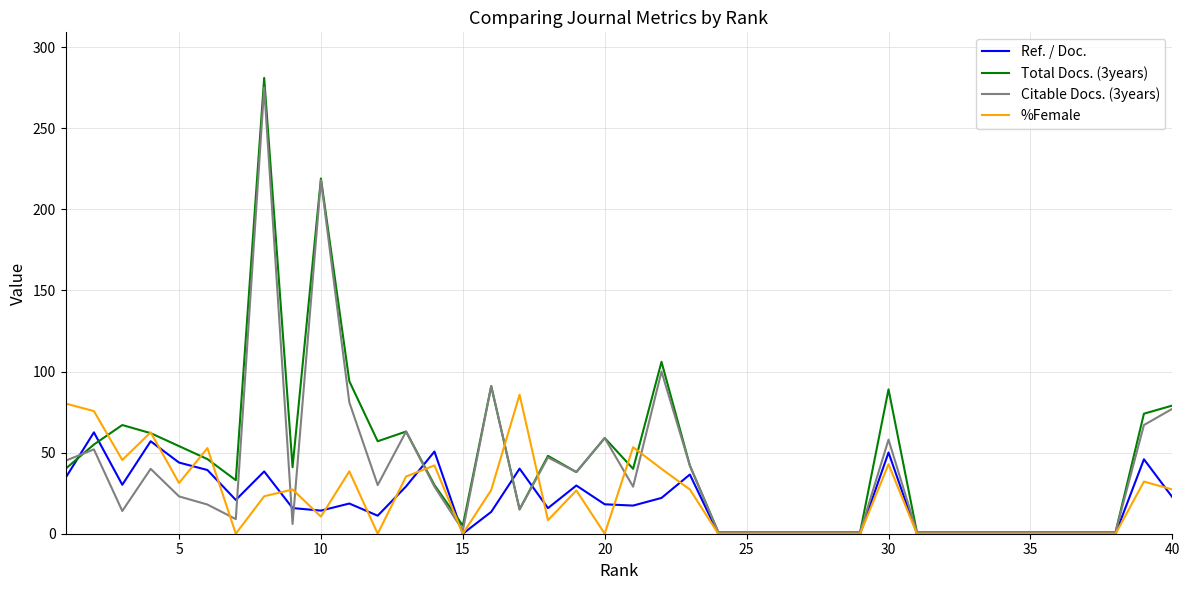

Count the number of categories in the chart.

40